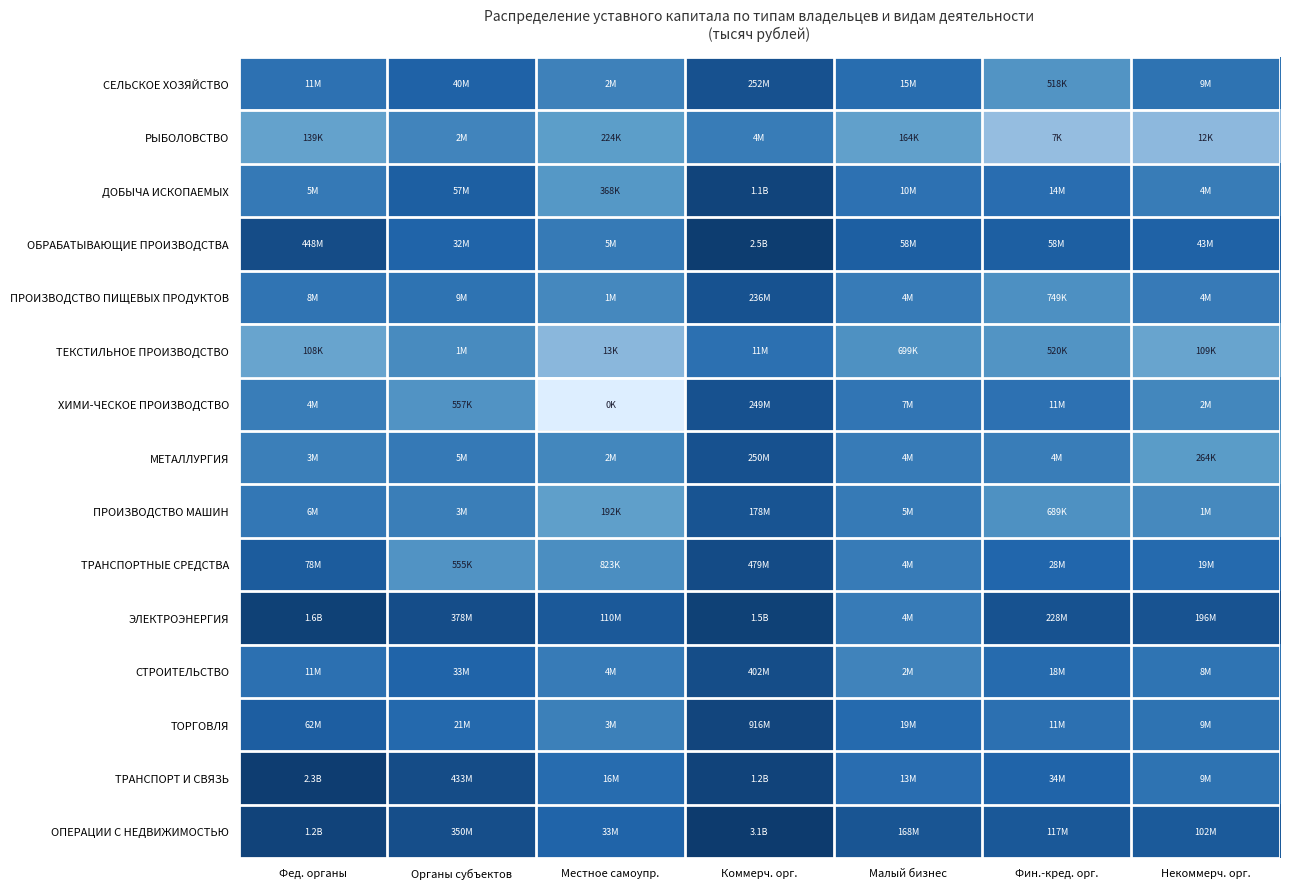

What is the difference between the highest and lowest values at Некоммерч. орг.?

4.2